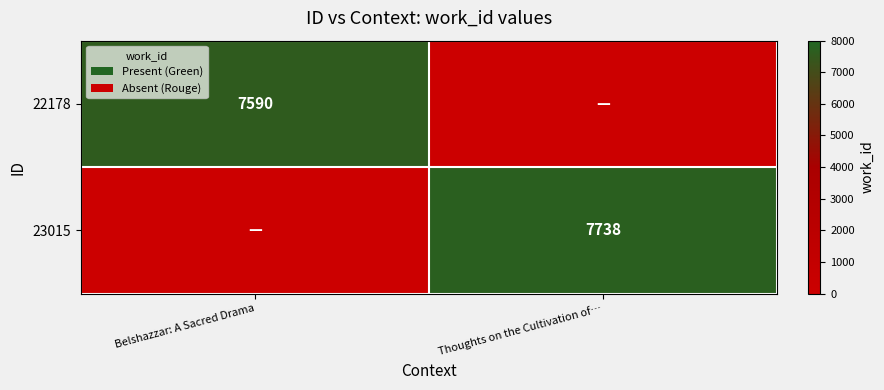

At how many categories does at least one series exceed 1691?

2